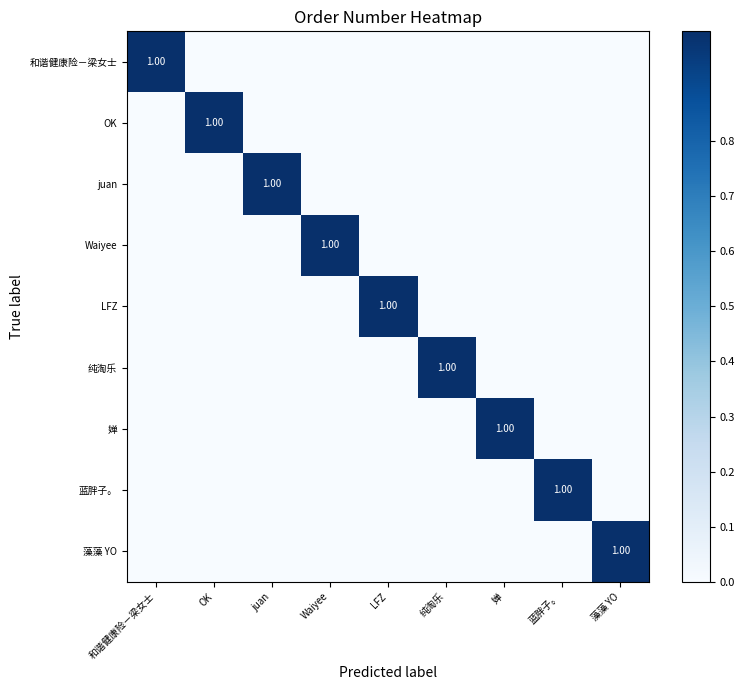

At which category is the sum across all series the highest?

和谐健康险－梁女士